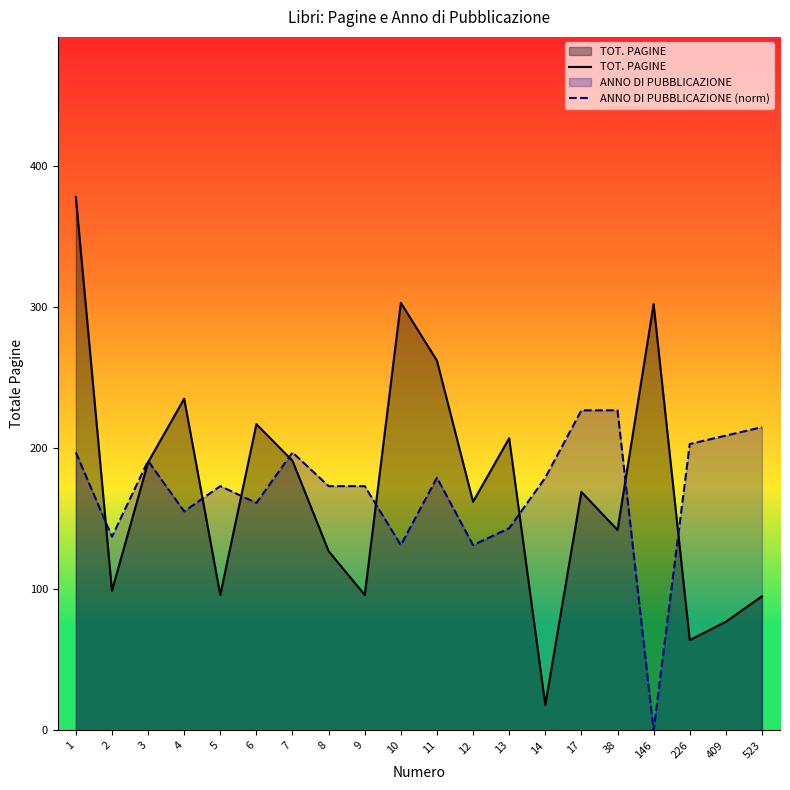

Which series has the widest spread of values?

TOT. PAGINE